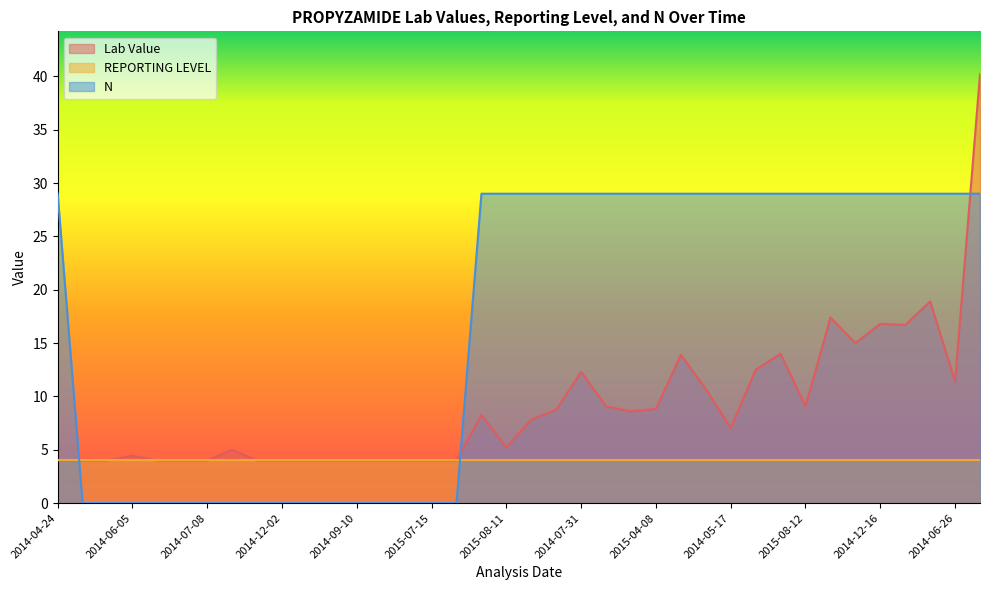

What is the average value of the N series?

16.8